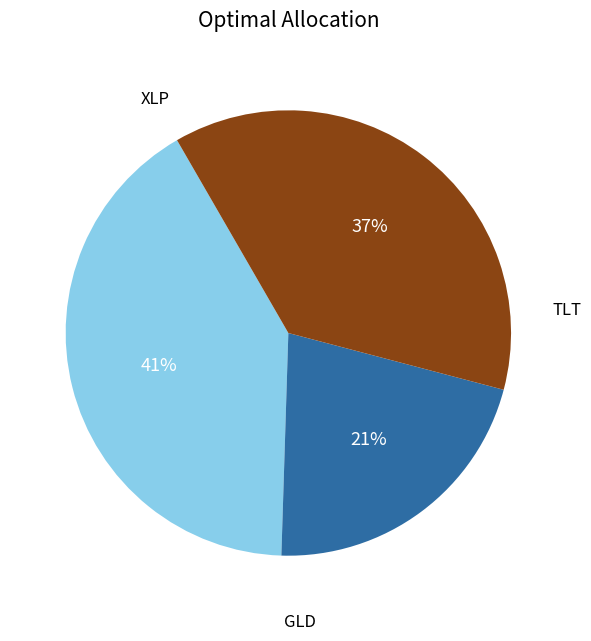

To the nearest percent, what is the average slice percentage?

33%